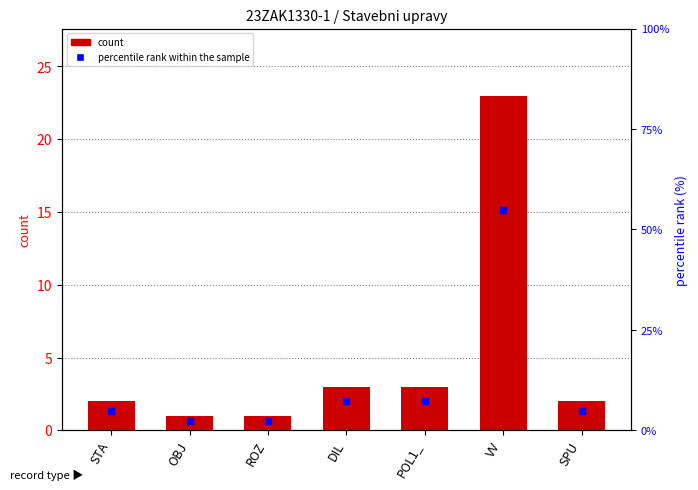

Between ROZ and OBJ, which is larger?

ROZ